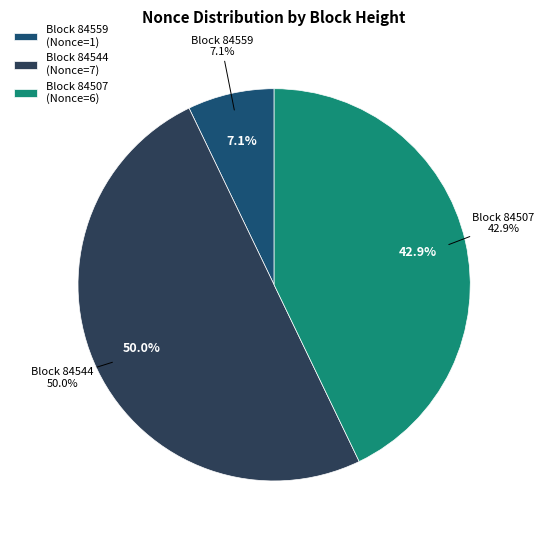

Combined, what portion of the pie is 84559 and 84544?

57.1%